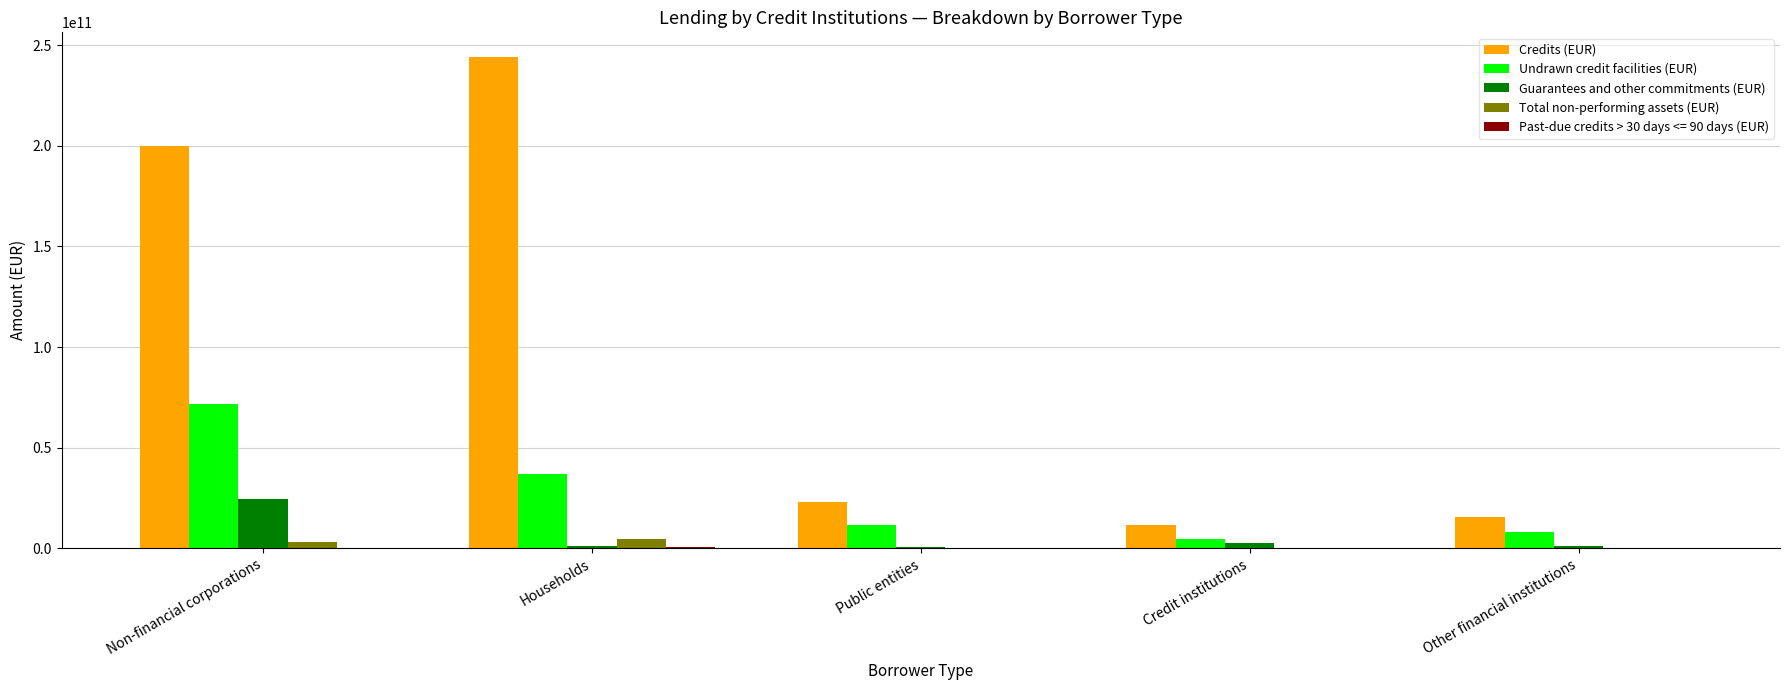

Which series has the widest spread of values?

Credits (EUR)